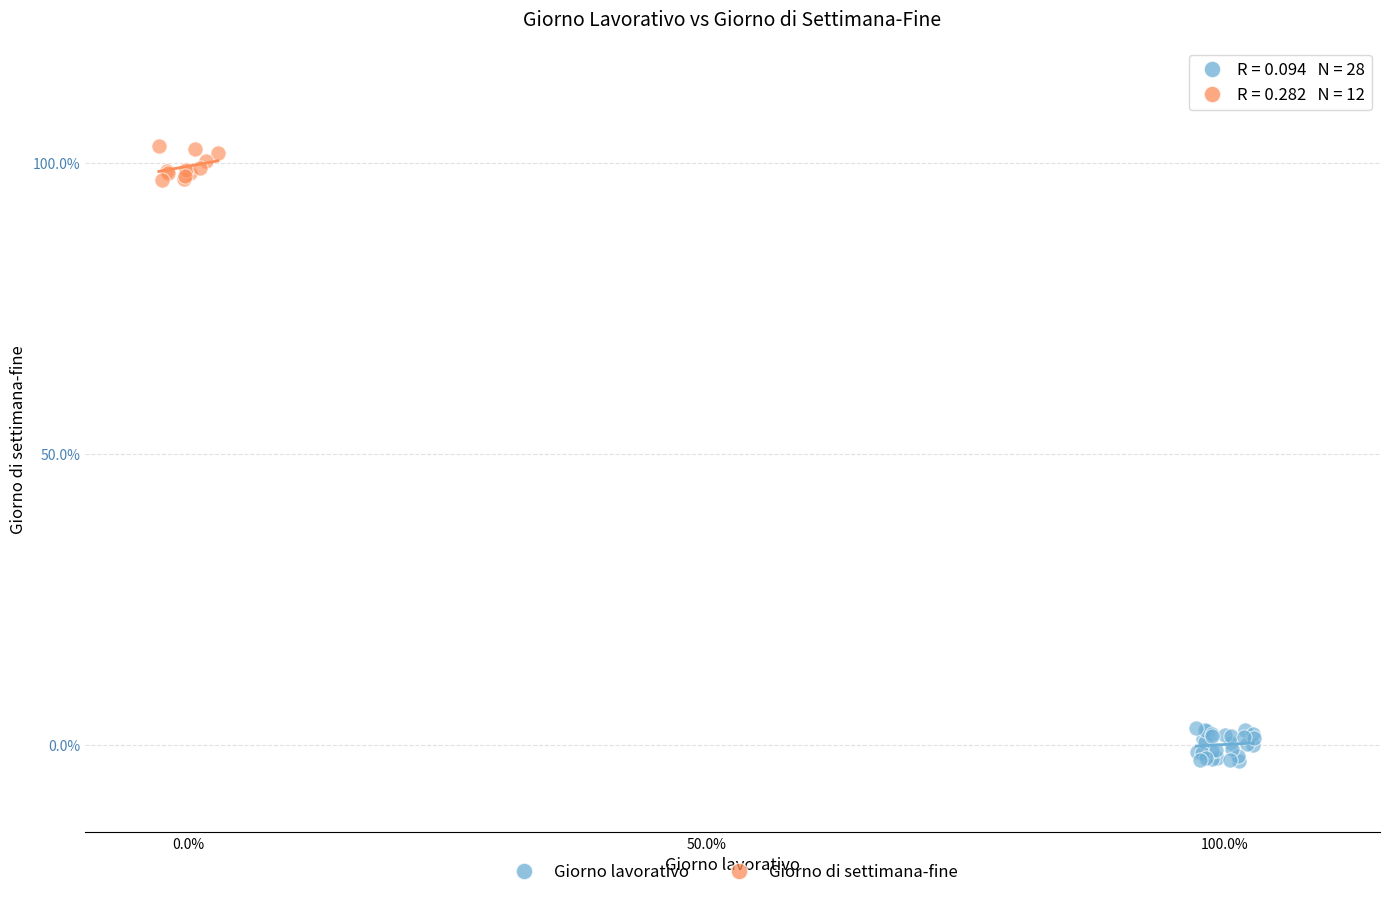

Which series contains the highest Y value?

Giorno di settimana-fine